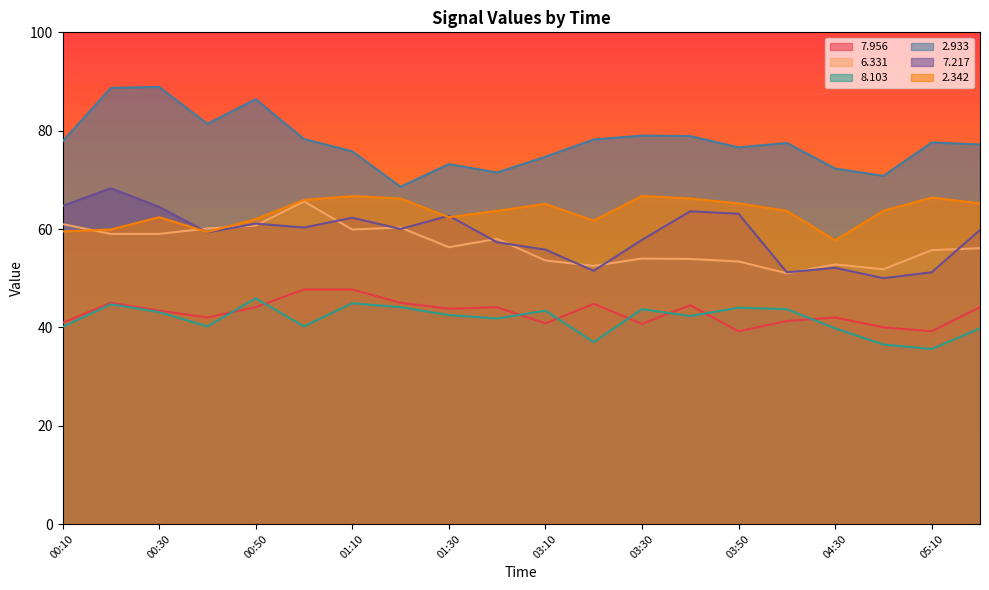

True or false:   6.331 and   7.956 cross at least once.

False